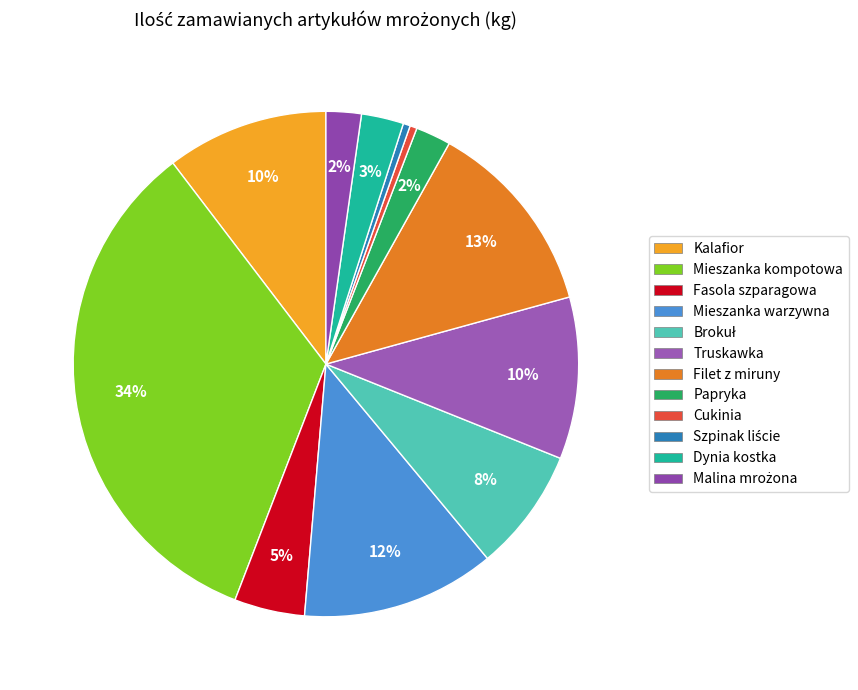

Is the sum of Malina mrożona and Cukinia greater than half?

No